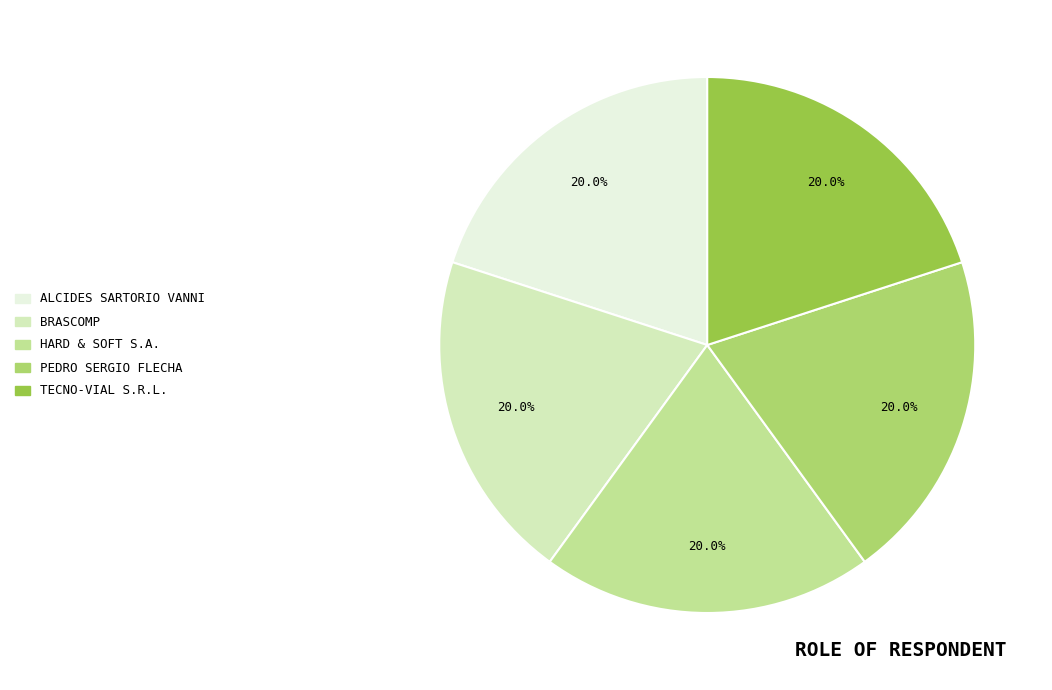

Is there any slice that represents more than half of the pie?

No